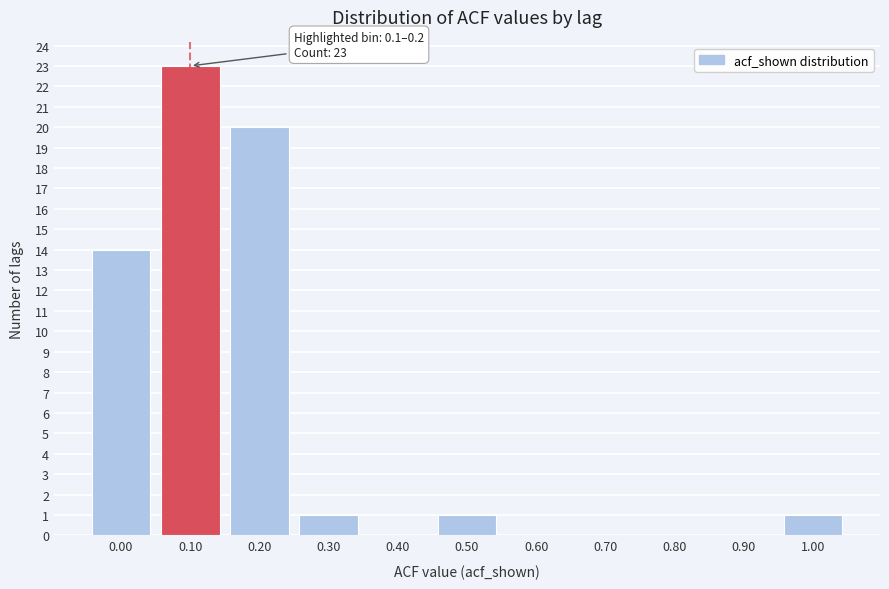

Reading right to left, extract all data points from this chart.

1.00=1	0.90=0	0.80=0	0.70=0	0.60=0	0.50=1	0.40=0	0.30=1	0.20=20	0.10=23	0.00=14